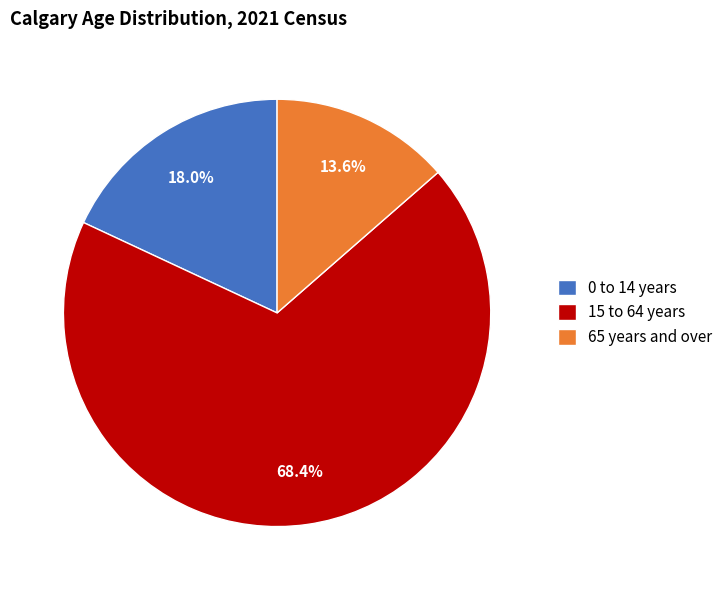

True or false: 65 years and over accounts for 23% of the total.

False